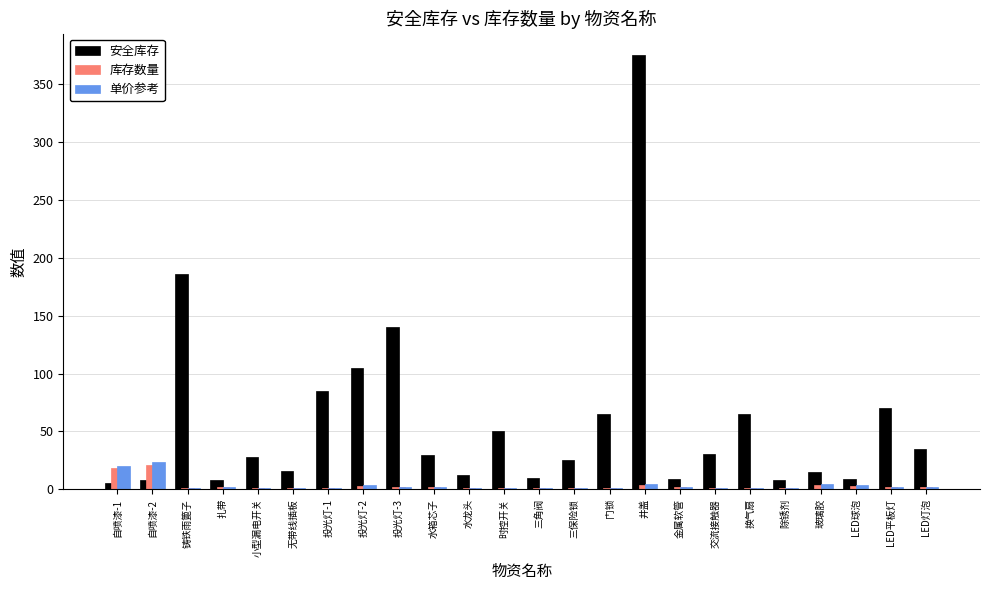

True or false: 安全库存 has a value of 89.3 at 换气扇.

False